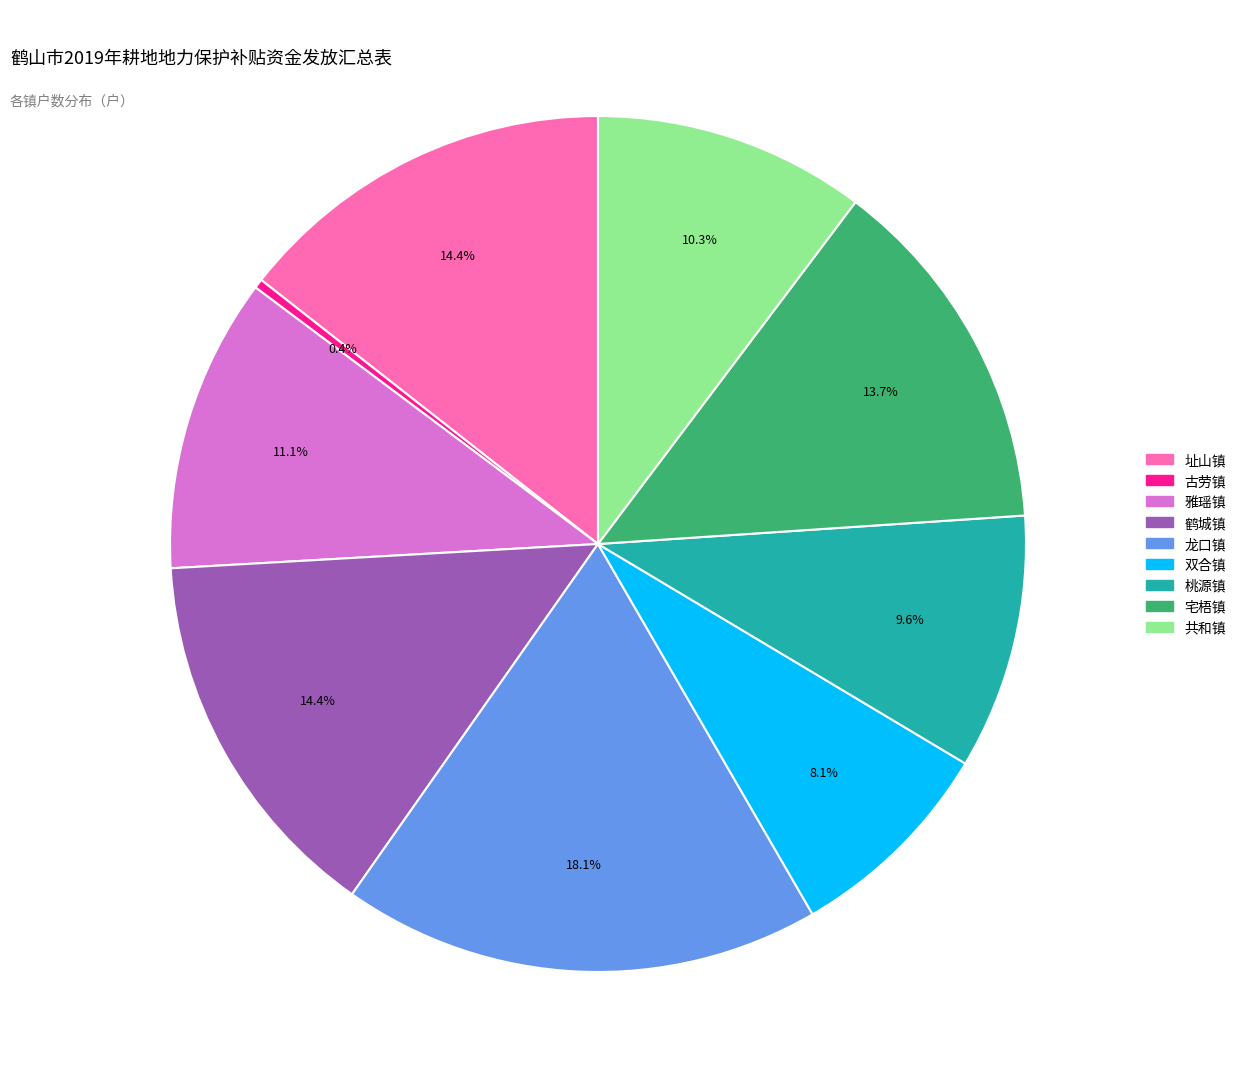

To the nearest percent, what is the combined percentage of 宅梧镇 and 龙口镇?

32%